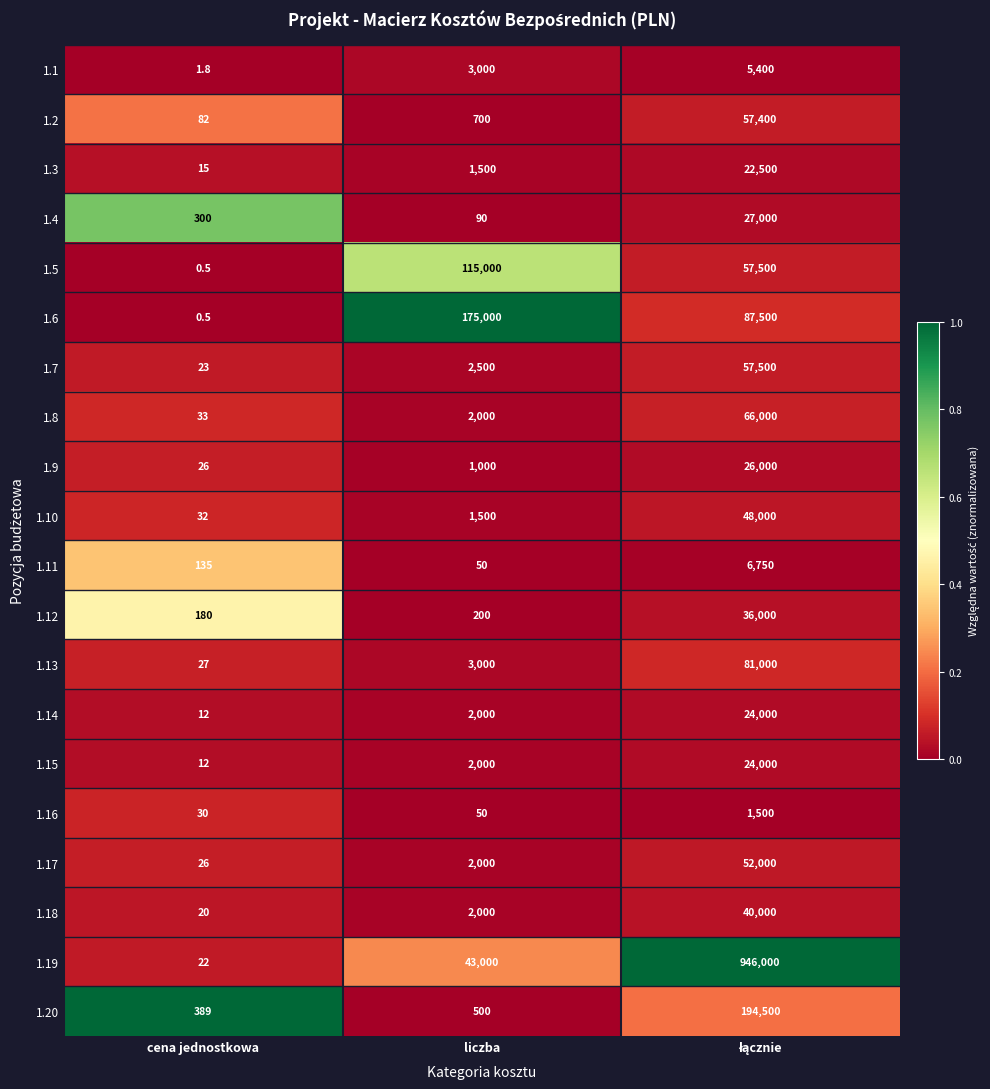

What is the difference between the highest and lowest values at liczba?

174950.0